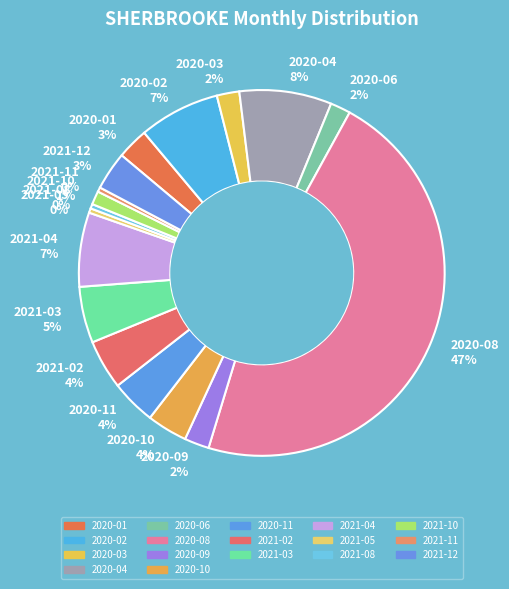

Between 2021-03 5% and 2021-02 4%, which is larger?

2021-03 5%